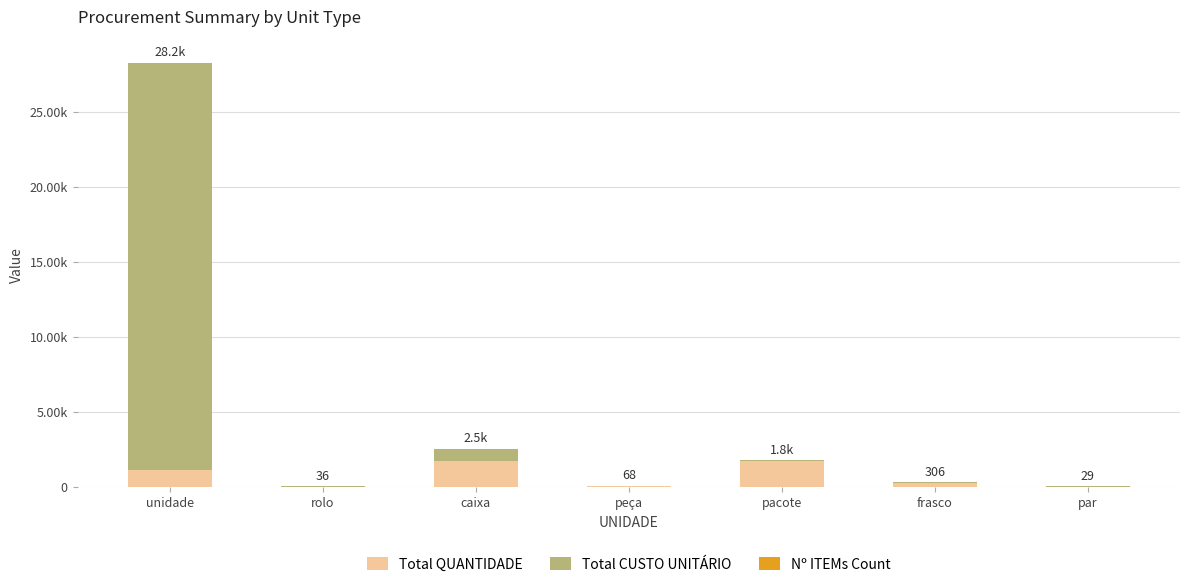

Are the bars grouped side by side (vs. stacked)?

No